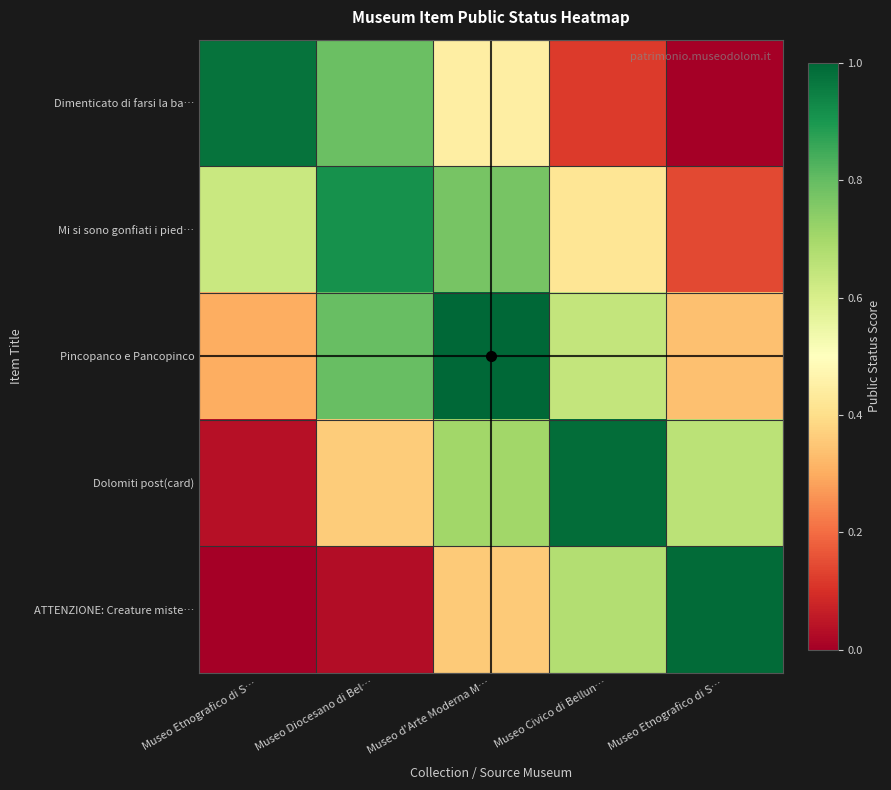

Reading left to right, extract all data points from this chart.

Dimenticato di farsi la ba…: Museo Etnografico di S…=1.0	Museo Diocesano di Bel…=0.8	Museo d'Arte Moderna M…=0.4	Museo Civico di Bellun…=0.1	Museo Etnografico di S…=0.0
Mi si sono gonfiati i pied…: Museo Etnografico di S…=0.6	Museo Diocesano di Bel…=0.9	Museo d'Arte Moderna M…=0.8	Museo Civico di Bellun…=0.4	Museo Etnografico di S…=0.1
Pincopanco e Pancopinco: Museo Etnografico di S…=0.3	Museo Diocesano di Bel…=0.8	Museo d'Arte Moderna M…=1.0	Museo Civico di Bellun…=0.6	Museo Etnografico di S…=0.3
Dolomiti post(card): Museo Etnografico di S…=0.0	Museo Diocesano di Bel…=0.4	Museo d'Arte Moderna M…=0.7	Museo Civico di Bellun…=1.0	Museo Etnografico di S…=0.7
ATTENZIONE: Creature miste…: Museo Etnografico di S…=0.0	Museo Diocesano di Bel…=0.0	Museo d'Arte Moderna M…=0.4	Museo Civico di Bellun…=0.7	Museo Etnografico di S…=1.0